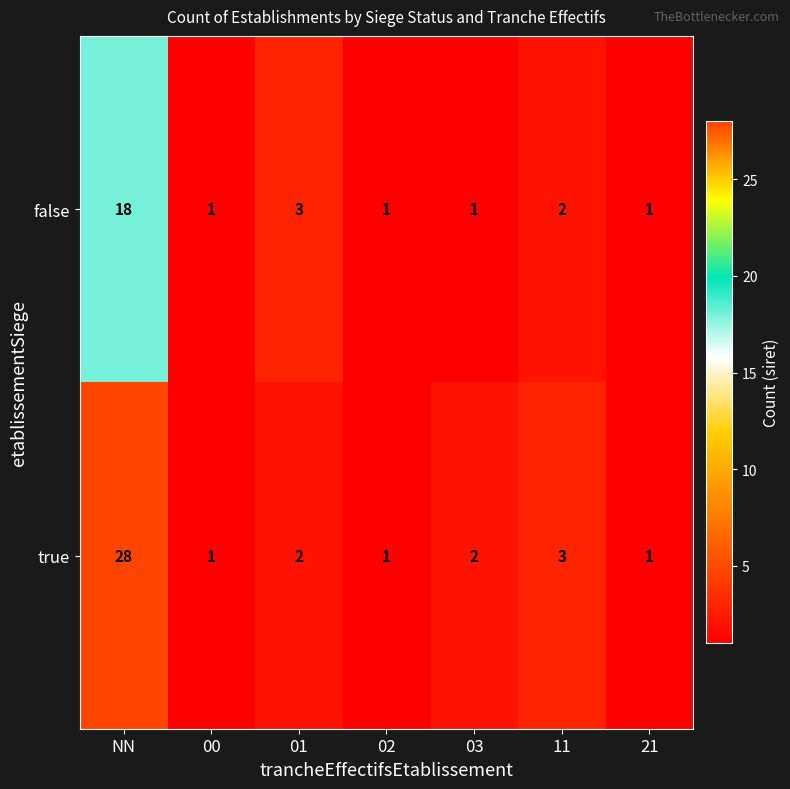

How many values in the true series are below 2?

3